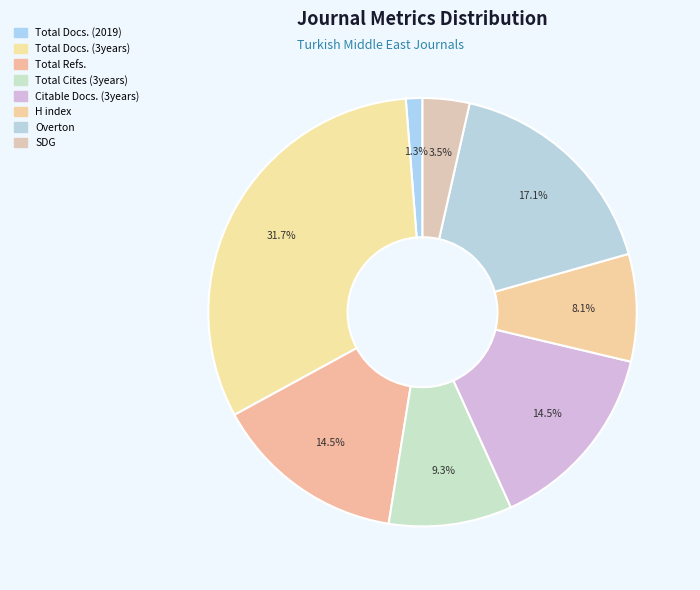

How many segments does this pie chart have?

8